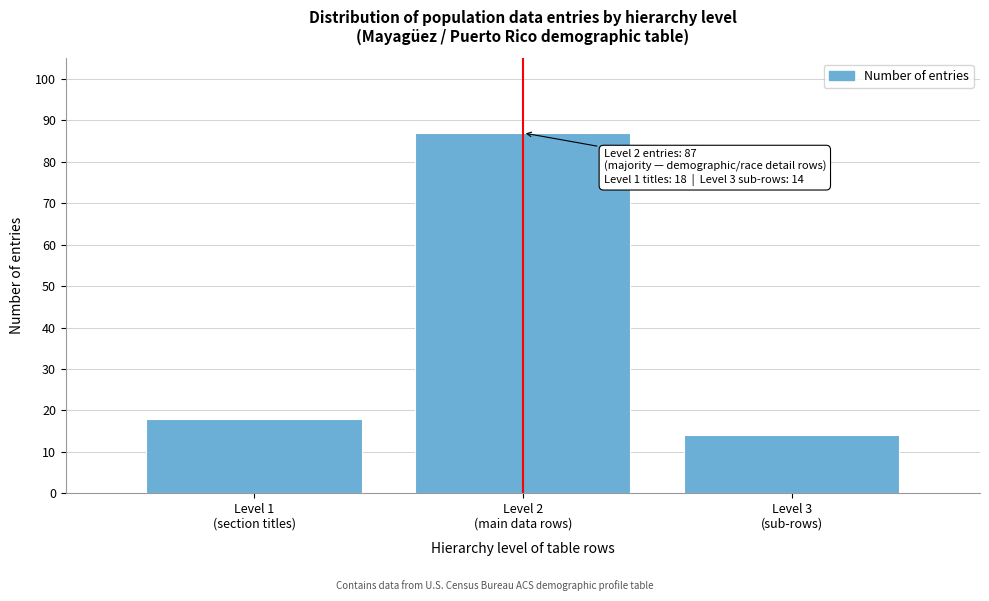

Reading left to right, what are all the values shown in this chart?

18	87	14